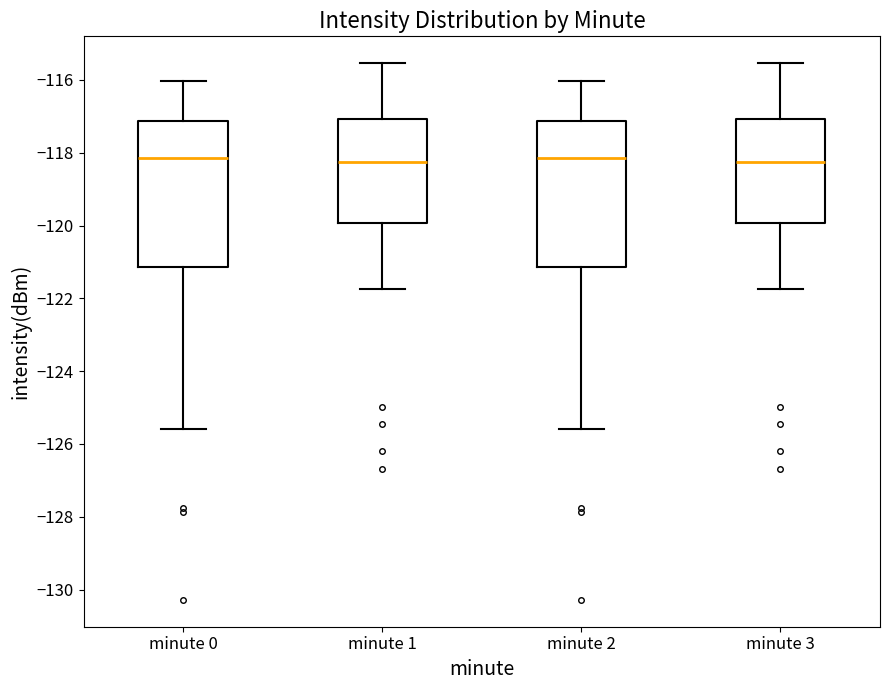

Reading left to right, transcribe this box plot: for each box, give where its median line is, the range the box spans, and where its two whiskers end, as read against the y-axis. The values are not printed on the chart, so give them approximately, as read against the axis.

minute 0: median -118.2, box -121.2 to -117.2, whiskers -125.6 to -116.0
minute 1: median -118.2, box -120.0 to -117.0, whiskers -121.8 to -115.6
minute 2: median -118.2, box -121.2 to -117.2, whiskers -125.6 to -116.0
minute 3: median -118.2, box -120.0 to -117.0, whiskers -121.8 to -115.6